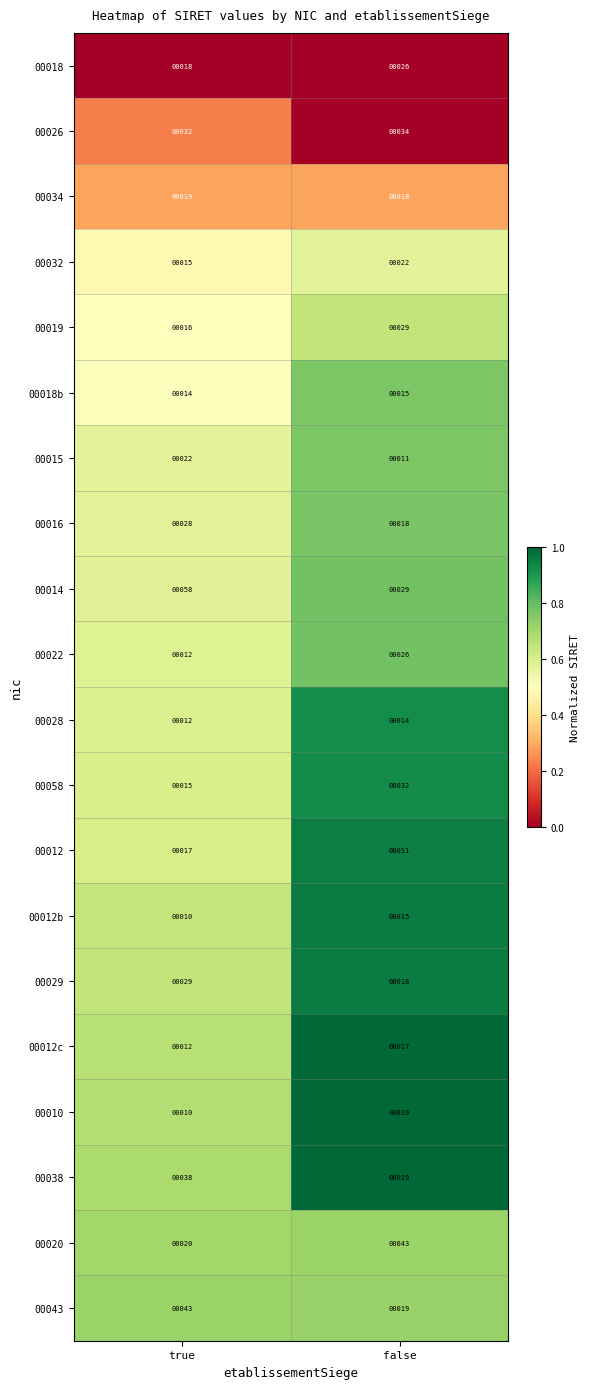

What is the sum of all 00012b values?

25